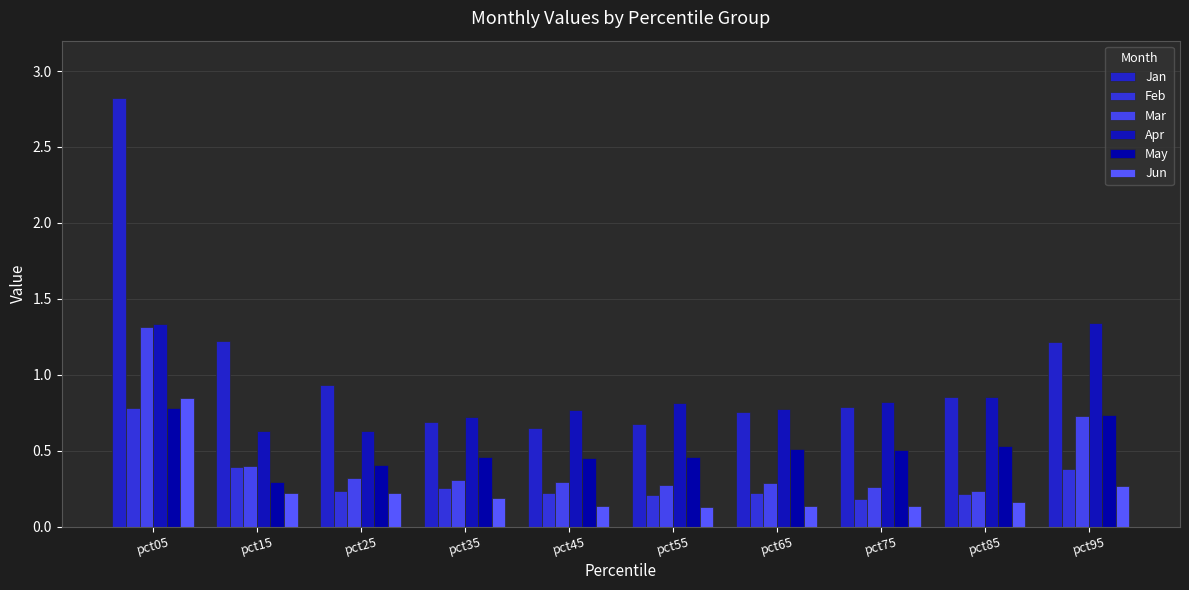

Does the chart contain stacked bars?

No